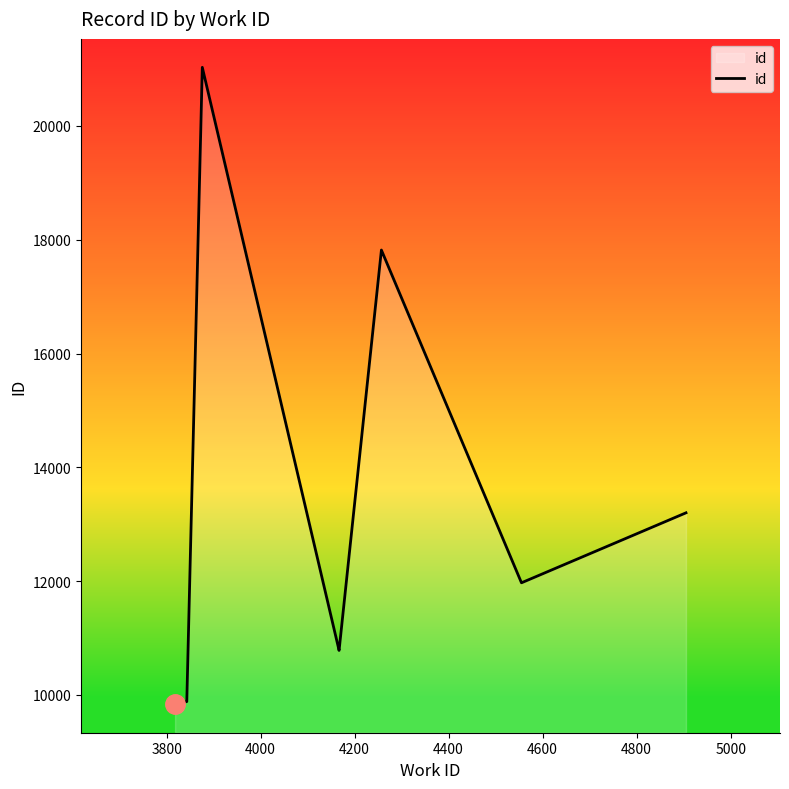

Does the chart display data point markers on the line(s)?

No